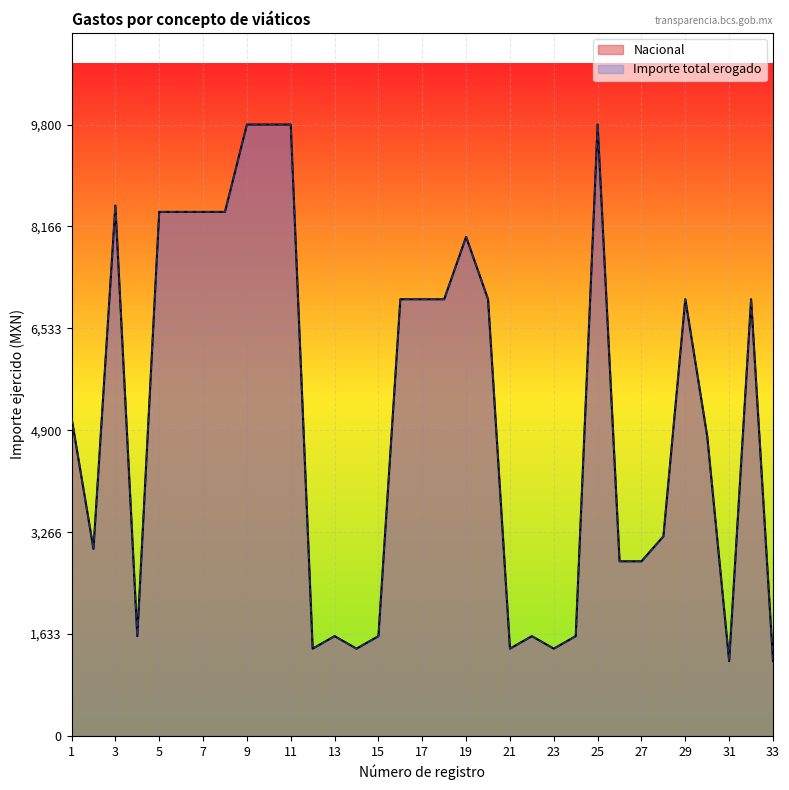

Which label corresponds to the largest value in the chart?

9